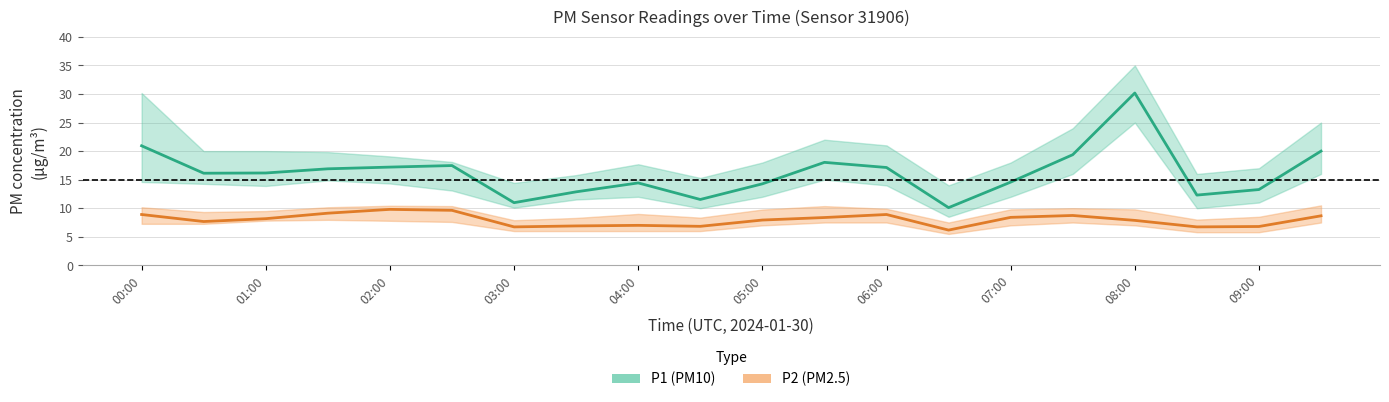

Is it true that P1_lo equals 25.0 at 08:00?

True